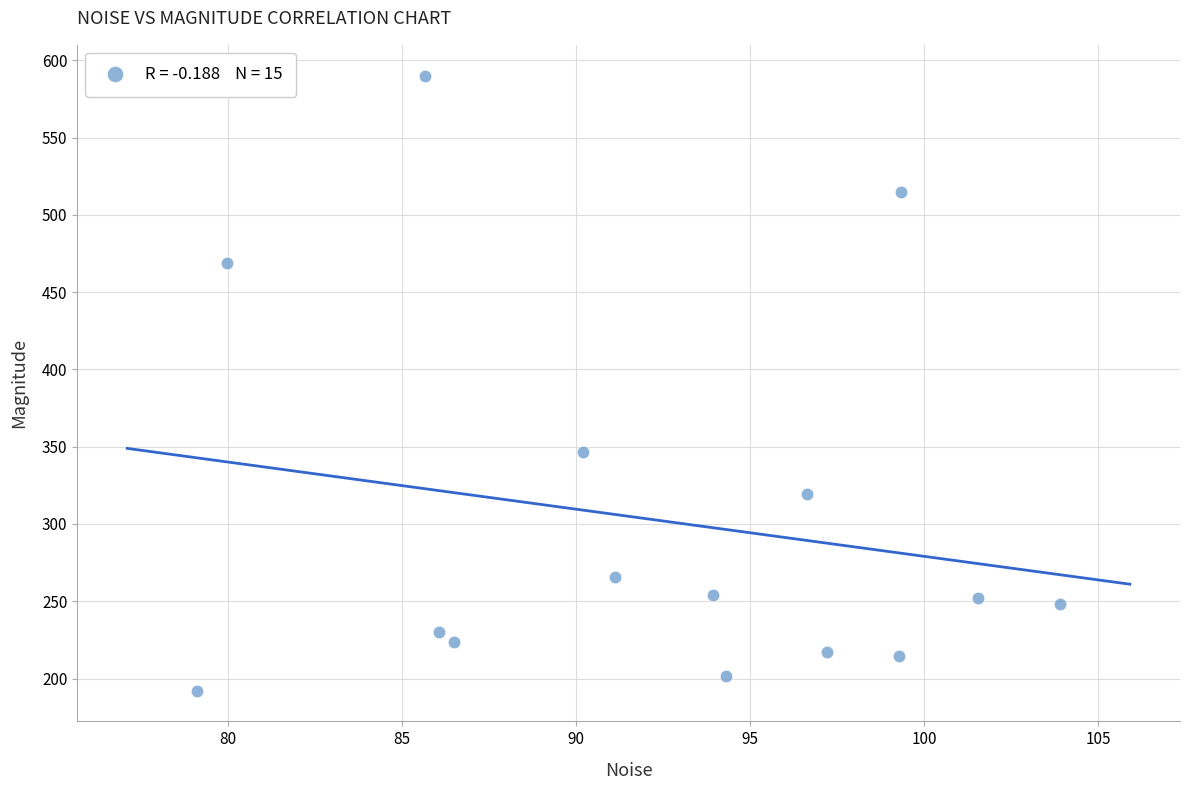

What Y value in the scatter plot is closest to 391?

346.7